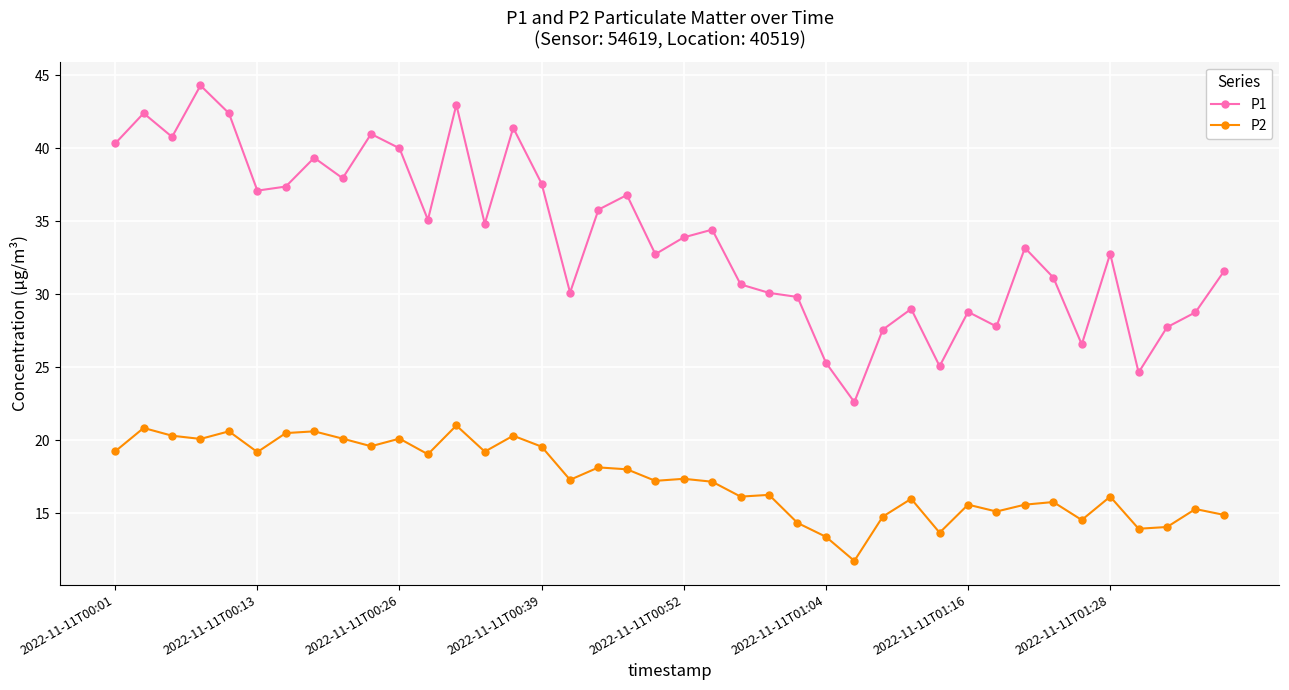

What is the value of the P1 point at the 12th from the left?

35.1